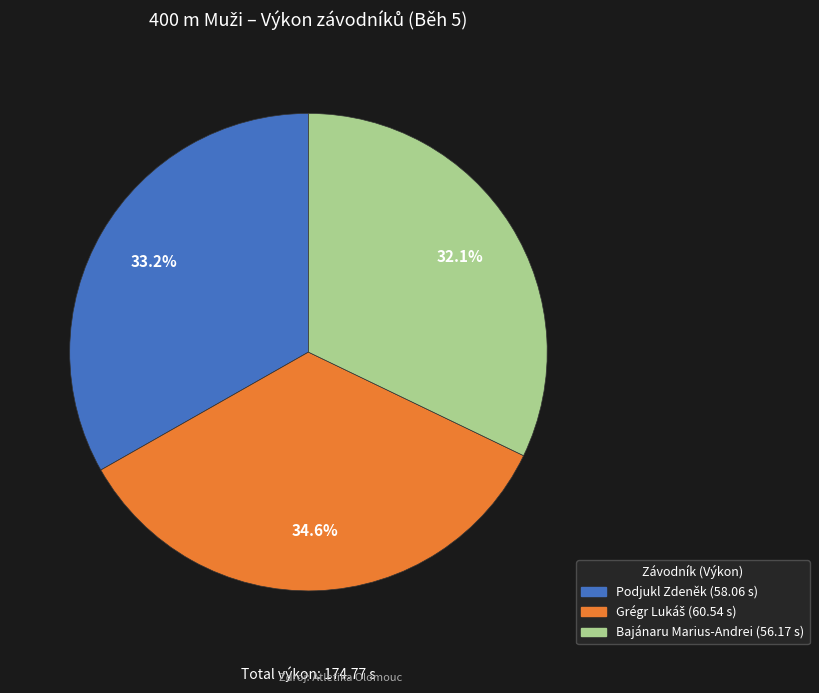

What is the smallest slice in the pie chart?

Bajánaru Marius-Andrei